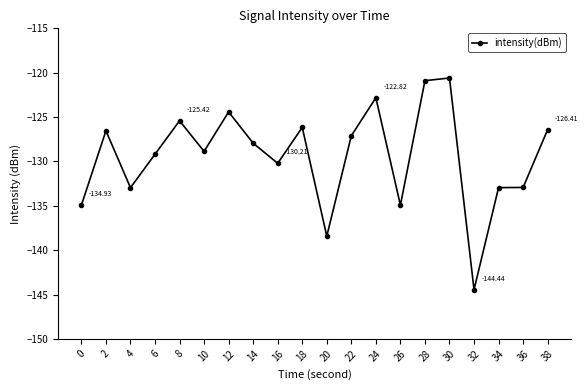

What is the value of the 17th point from the left?

-144.4